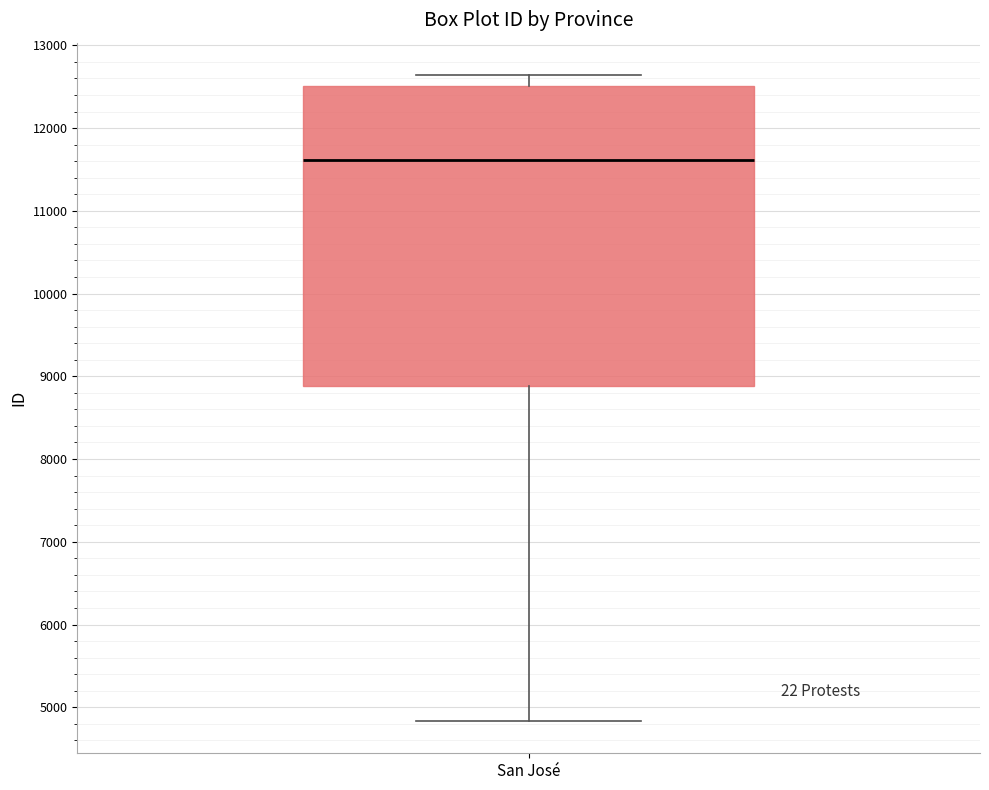

Transcribe this box plot: give where the median line is, the range the box spans, and where the two whiskers end, as read against the y-axis. The values are not printed on the chart, so give them approximately, as read against the axis.

median 11600, box 8900 to 12500, whiskers 4800 to 12600